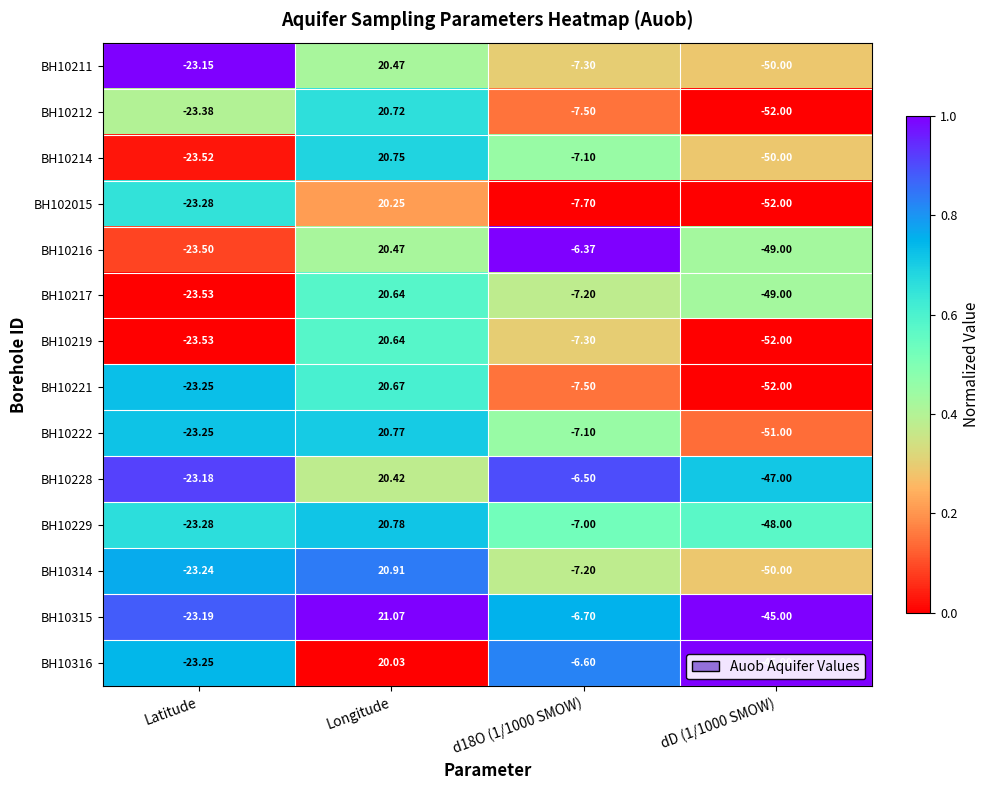

At how many categories does at least one series exceed 0?

1